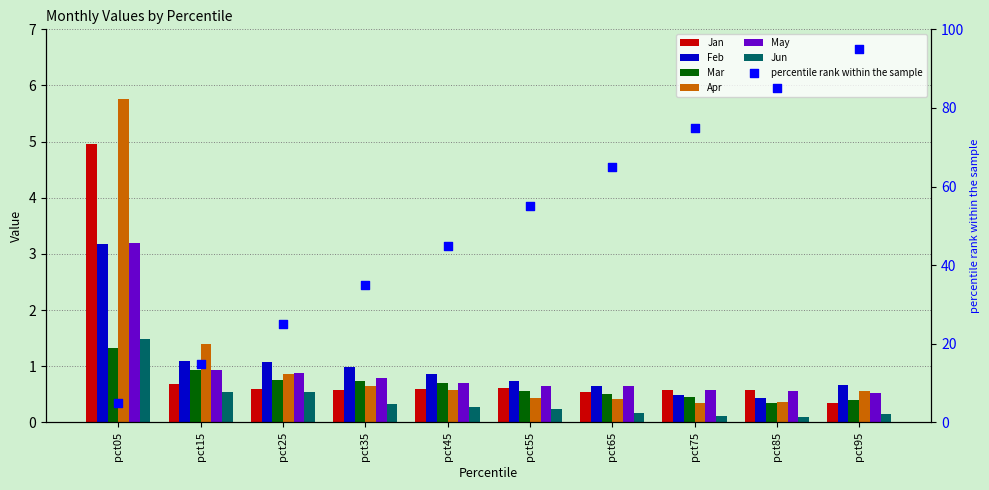

Which series reaches the maximum Y coordinate?

Apr